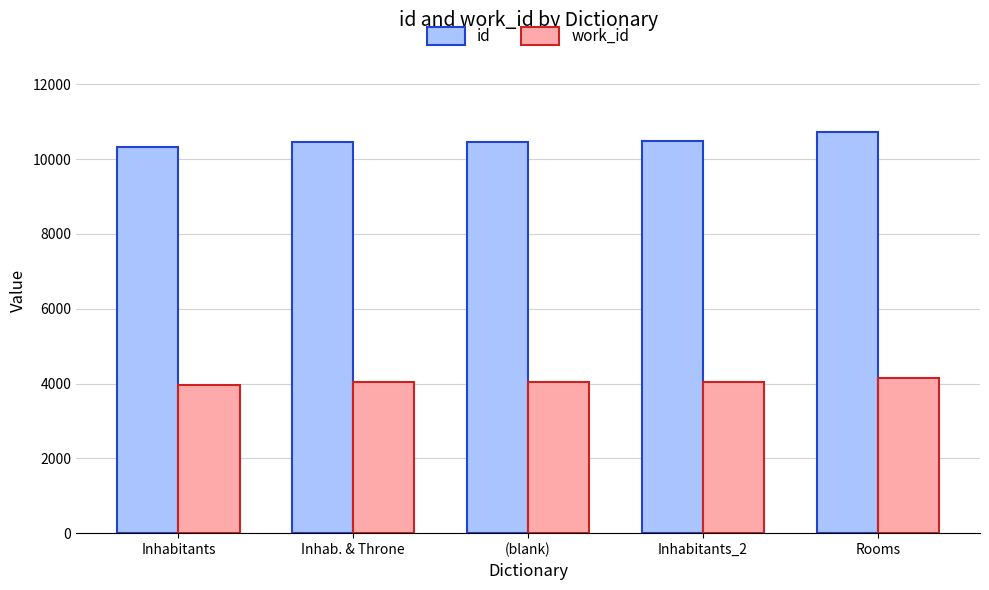

Where is id nearest to the value 10521?

Inhabitants_2